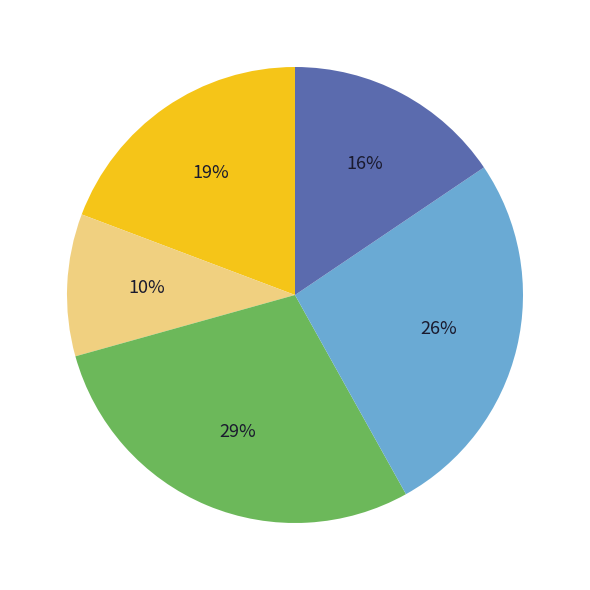

Is there any slice that represents more than half of the pie?

No